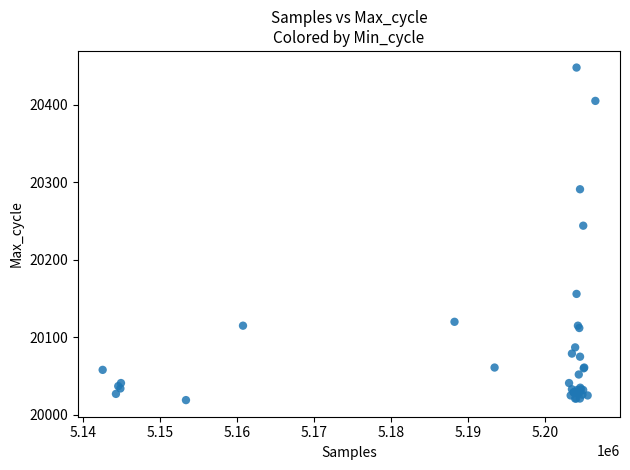

What Y value in the scatter plot is closest to 20233?

20244